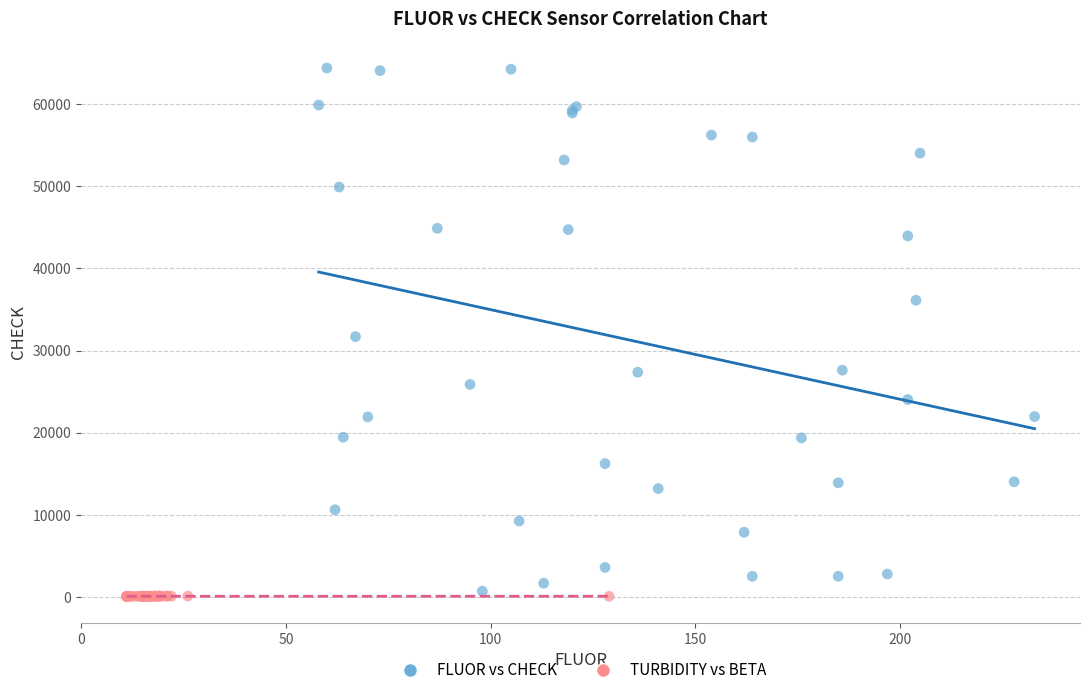

Which series contains the lowest Y value?

TURBIDITY vs BETA